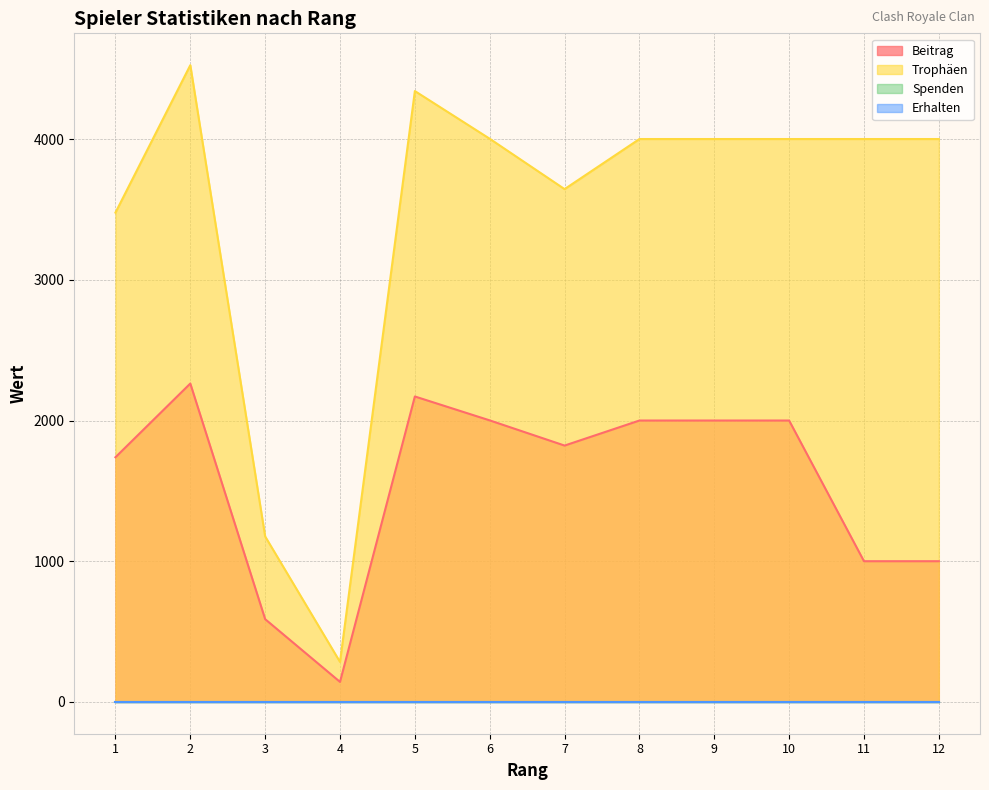

True or false: Trophäen and Beitrag cross at least once.

False